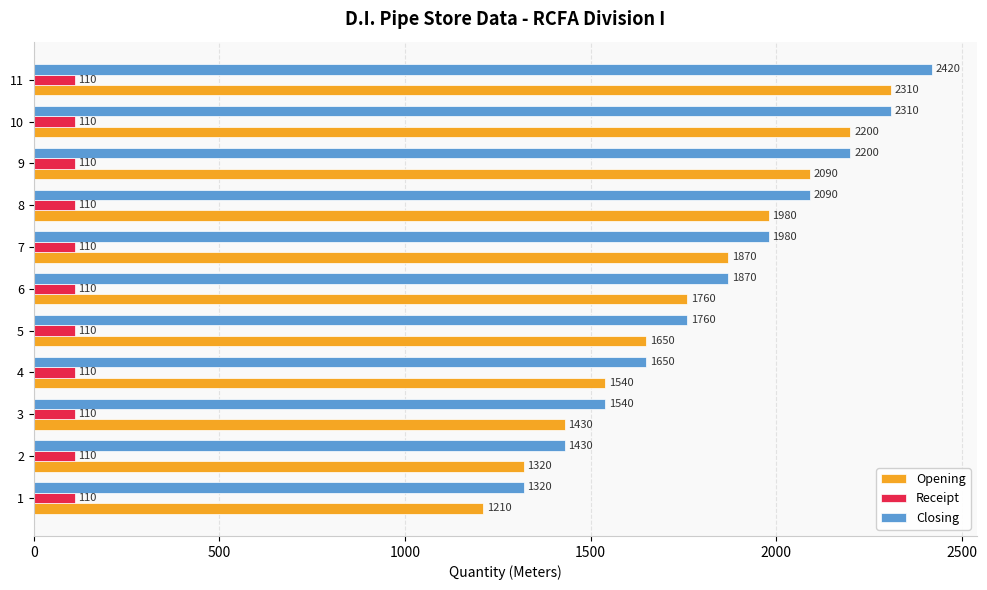

What is the difference between the highest and lowest values at 8?

1980